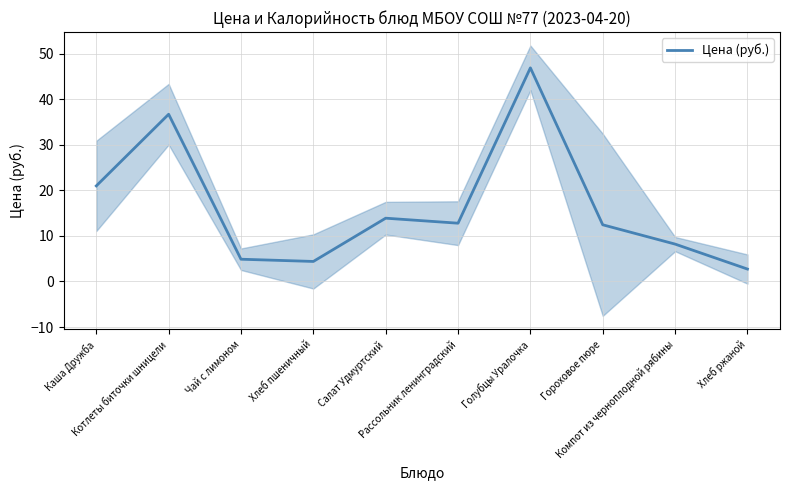

What value does the data have at Рассольник ленинградский?

12.8